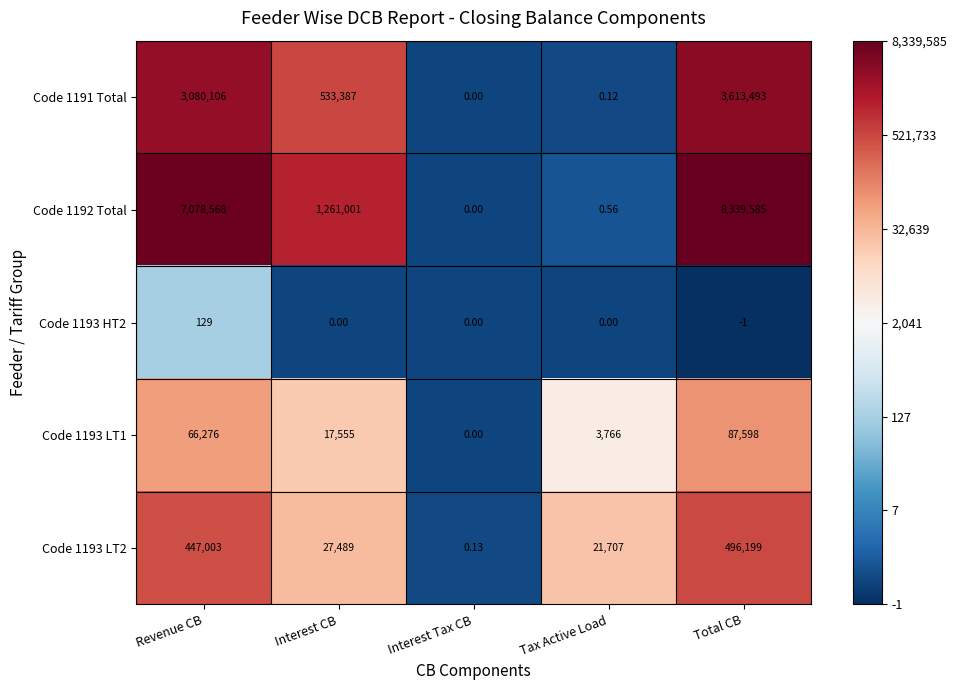

At which category is the sum across all series the highest?

Total CB